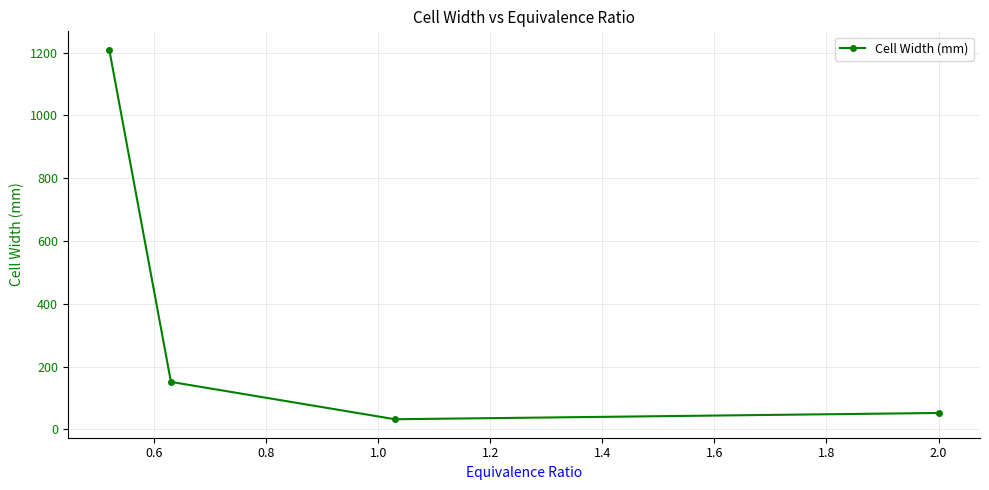

Reading left to right, transcribe all the data shown in this chart.

1209	151	32	52